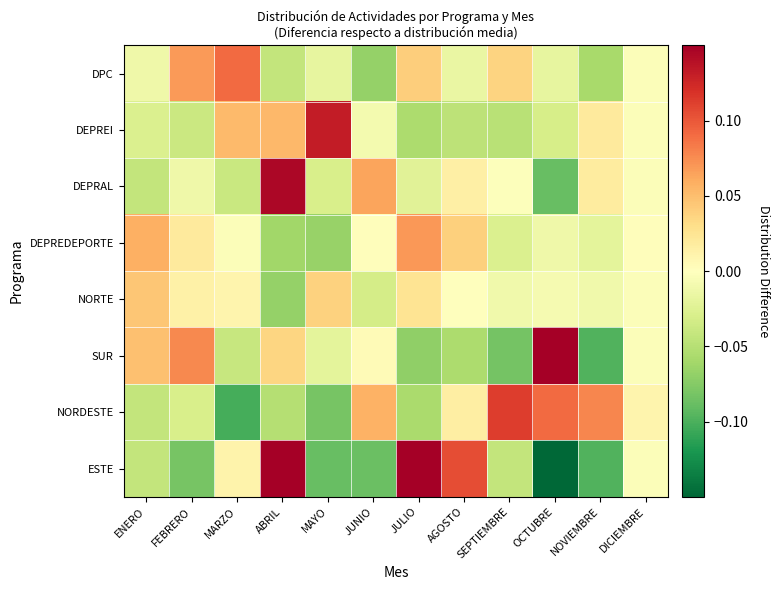

What is the minimum value shown in the chart?

-0.2